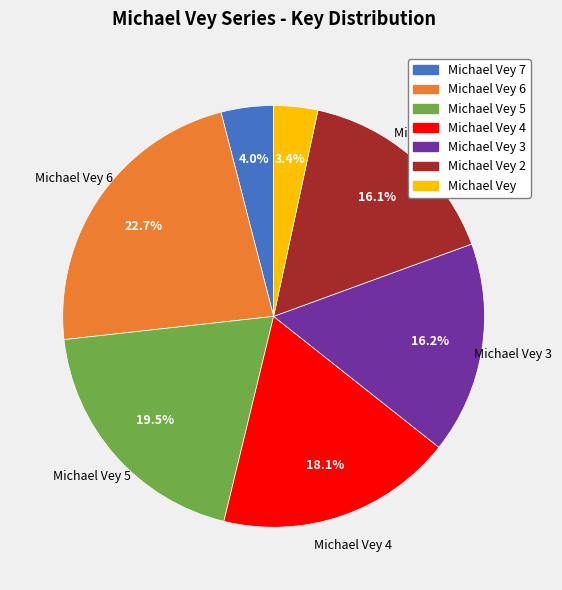

To the nearest percent, what portion does Michael Vey 3 represent?

16%